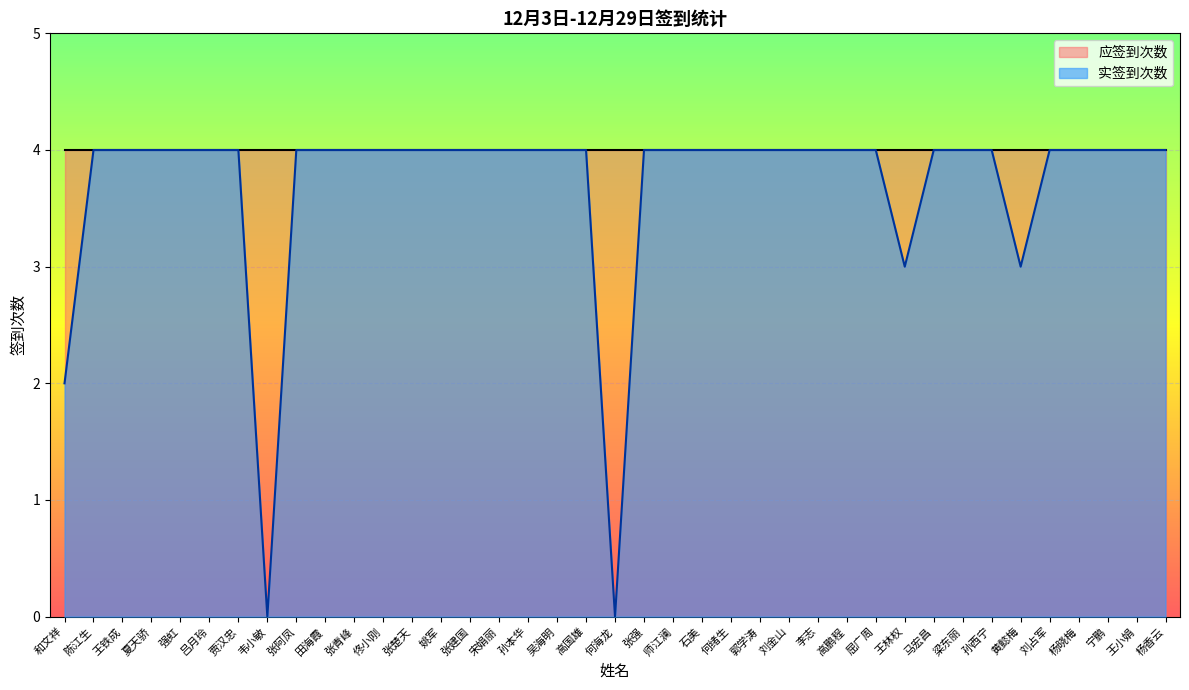

What is the maximum value shown in the chart?

4